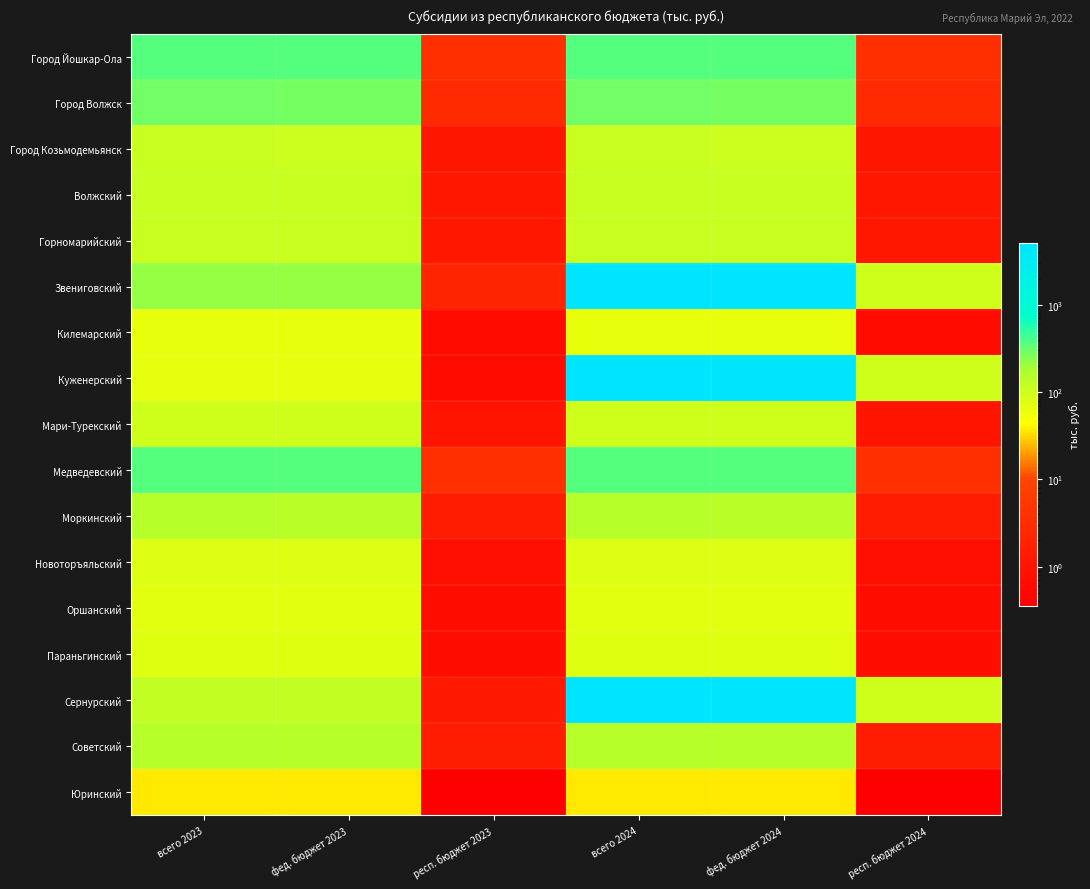

At which category is the sum across all series the highest?

всего 2024